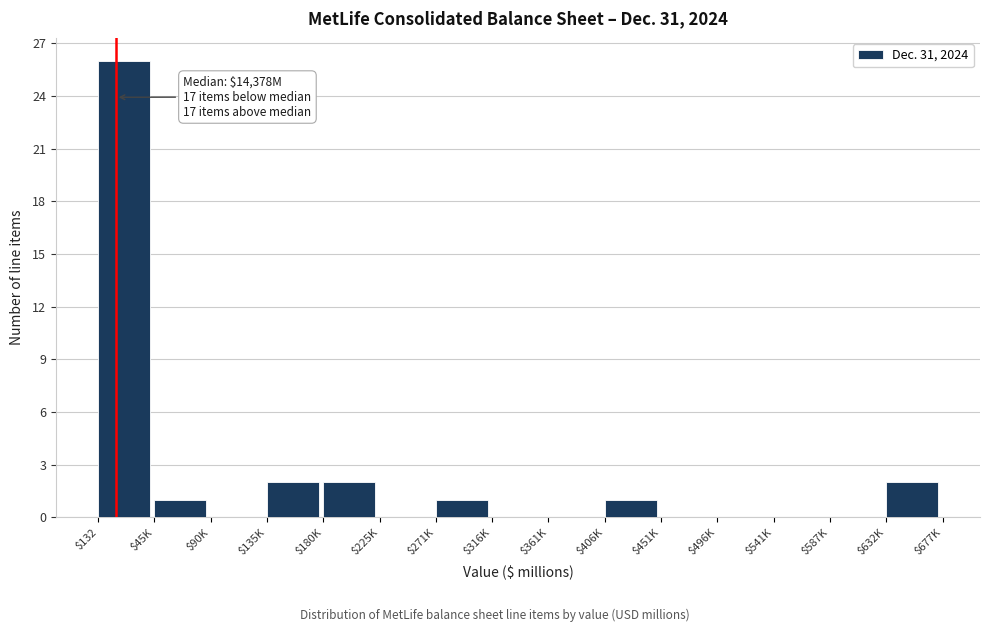

The value at $316K is 0. True or false?

True